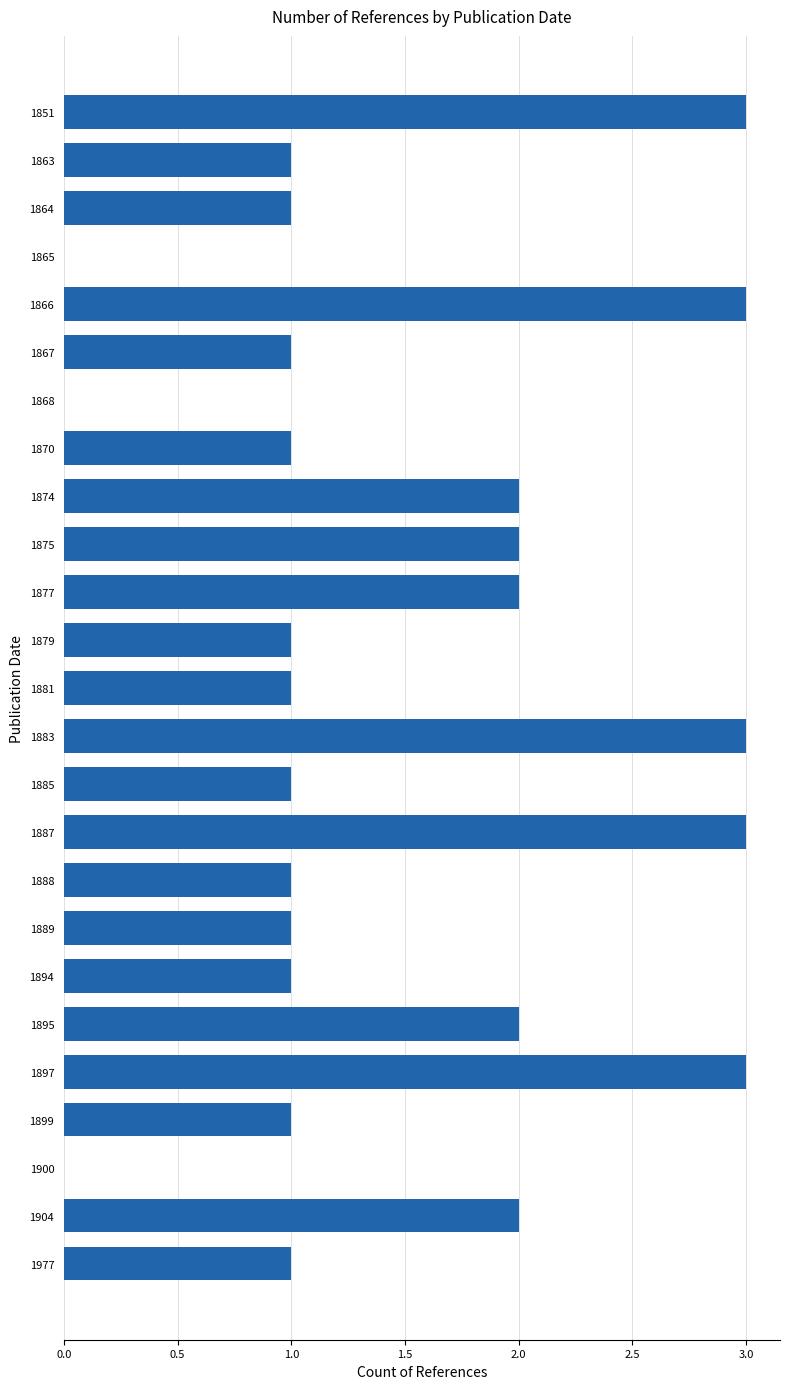

The value at 1851 is 4. True or false?

False